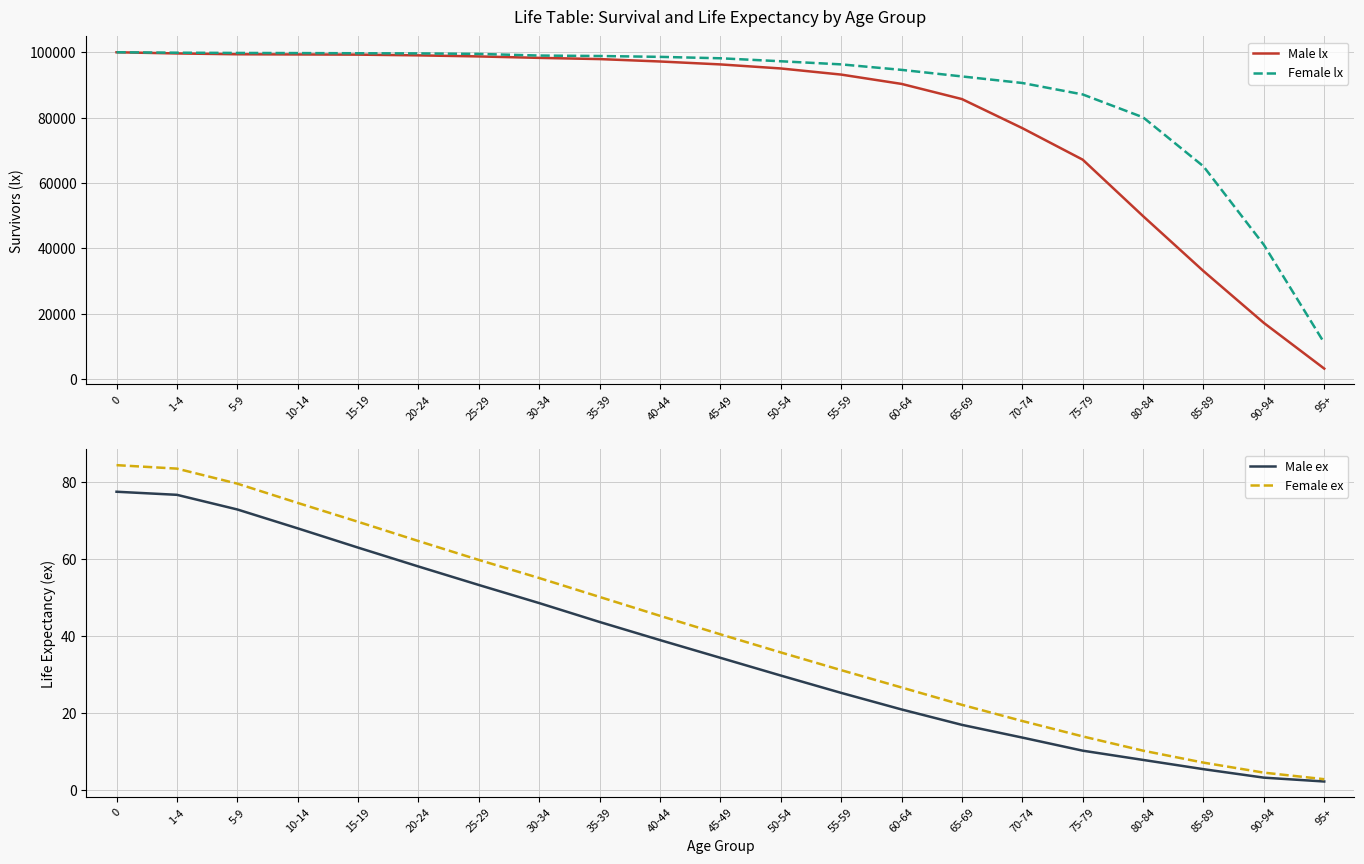

Count the number of categories in the chart.

21